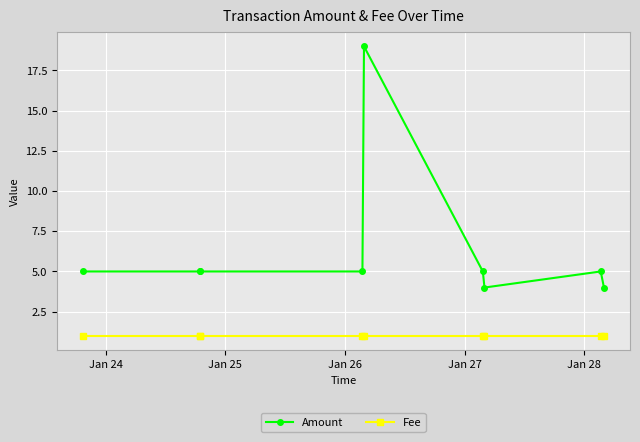

How many series are shown in this chart?

2